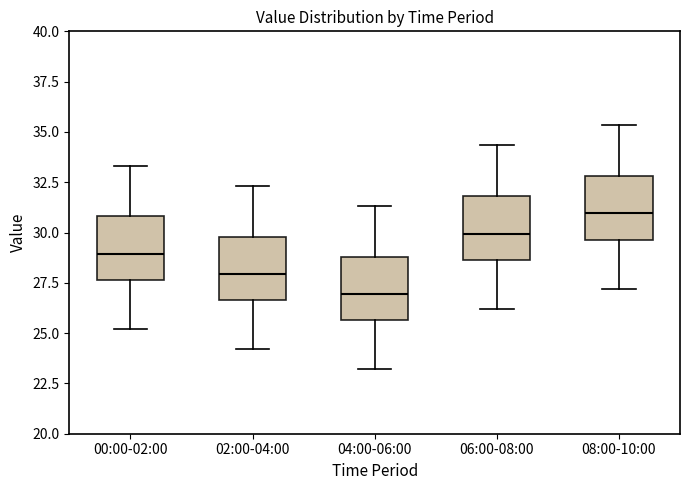

Where is the upper edge of the box for 00:00-02:00 on the y-axis? The values are not printed on the chart, so give them approximately, as read against the axis.

31.0